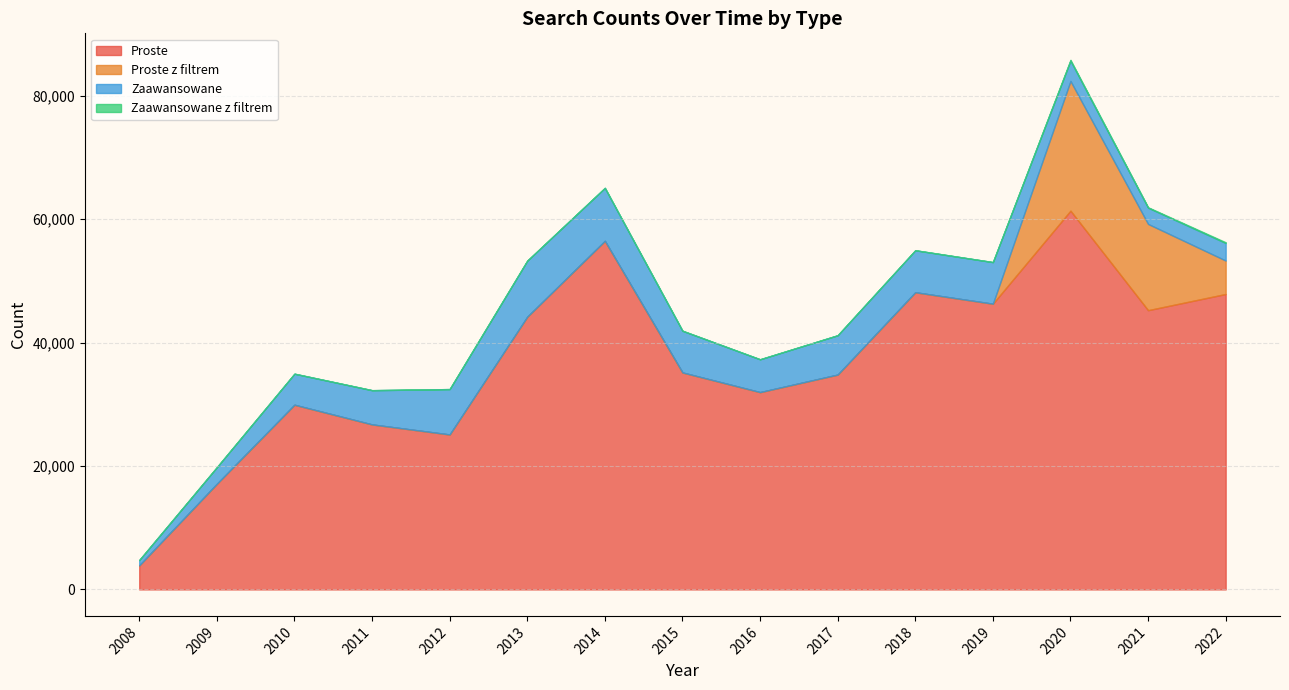

True or false: Proste has a value of 48165 at 2018.

True